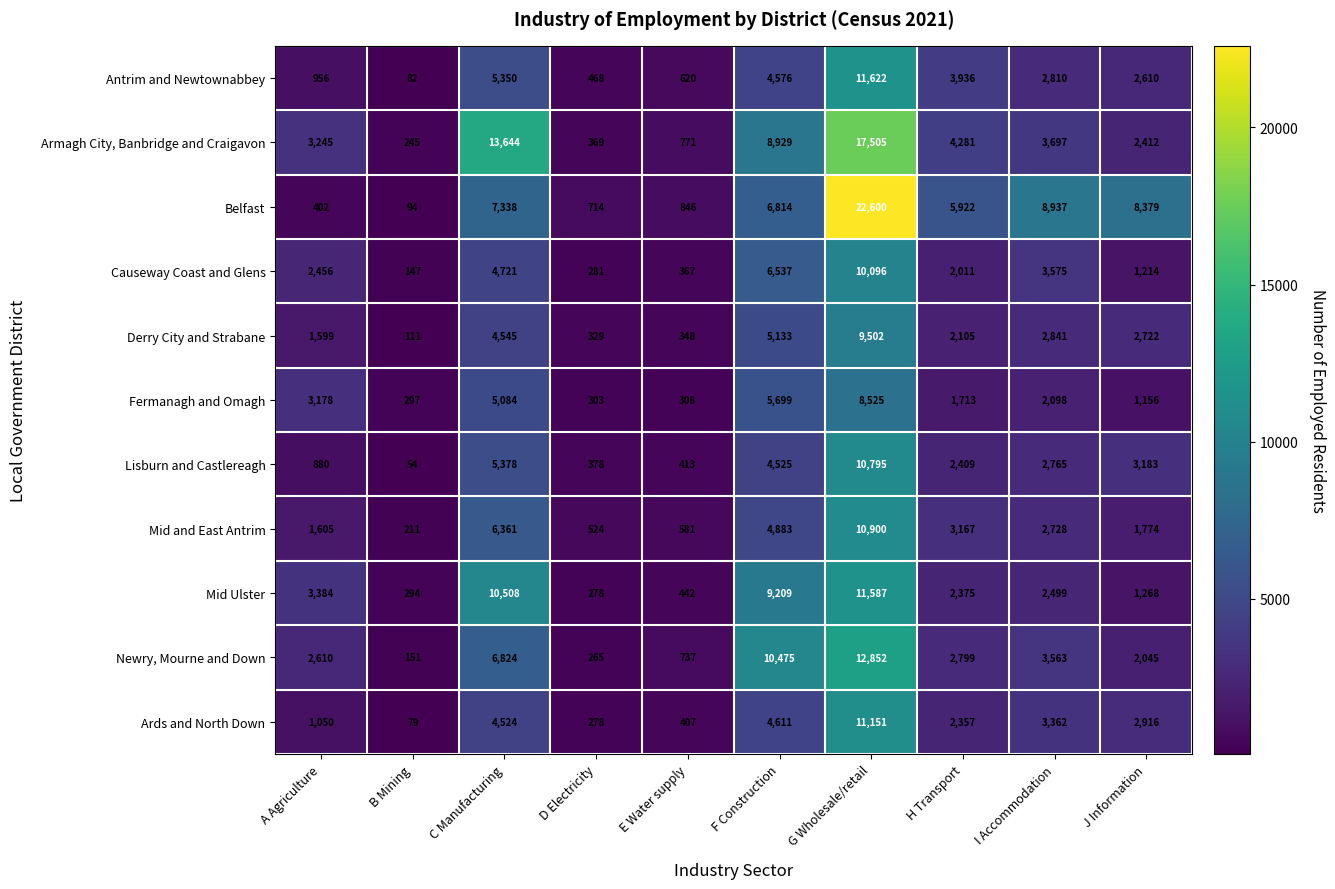

Which category has the lowest value in the Belfast series?

B Mining